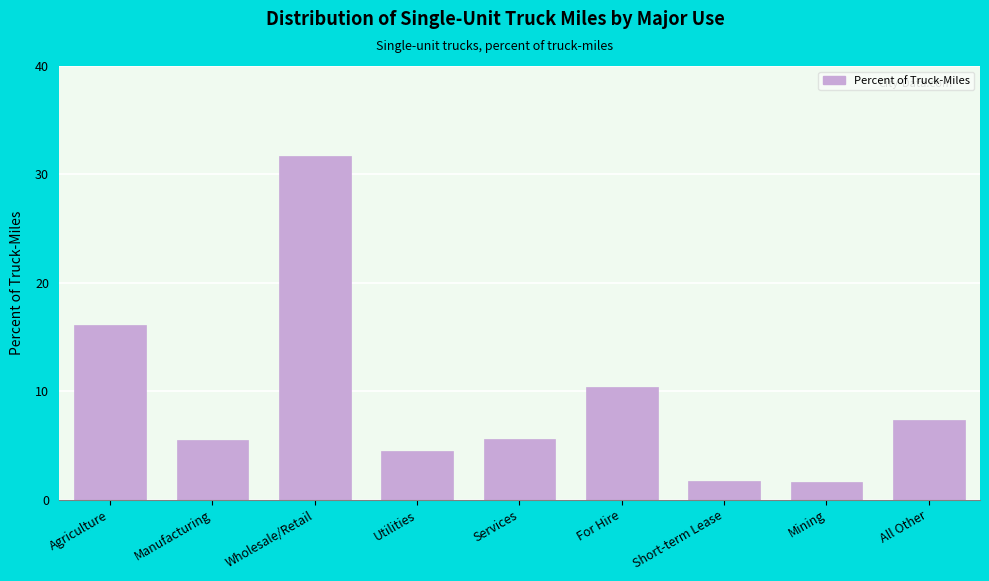

What is the label of the 3rd bar from the left?

Wholesale/Retail